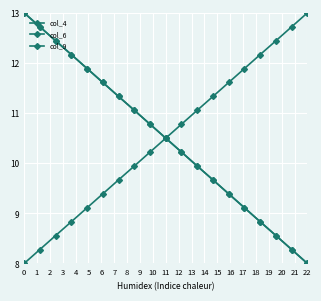

True or false: col_6 and col_9 intersect in this chart.

False